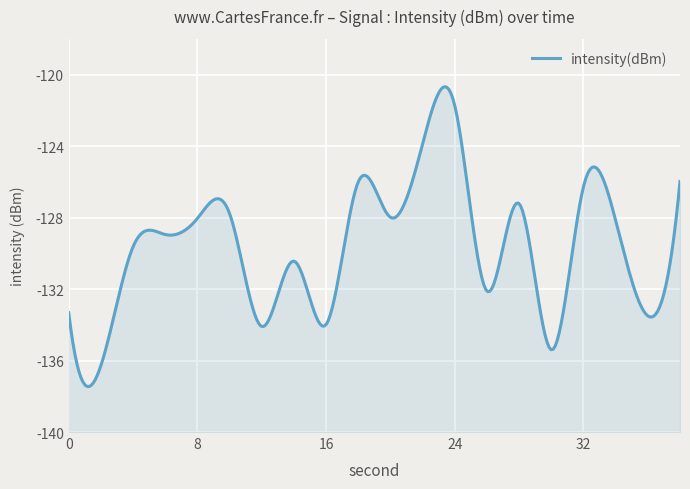

True or false: the data has more than 2 interior local peaks.

True